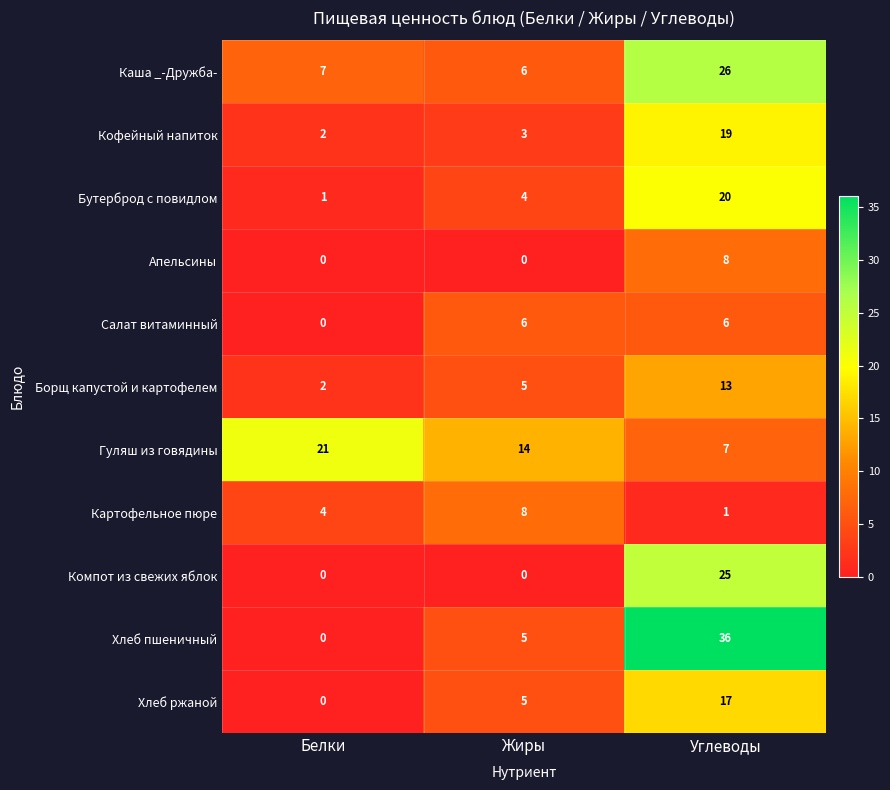

Which series has the largest range (max minus min)?

Хлеб пшеничный